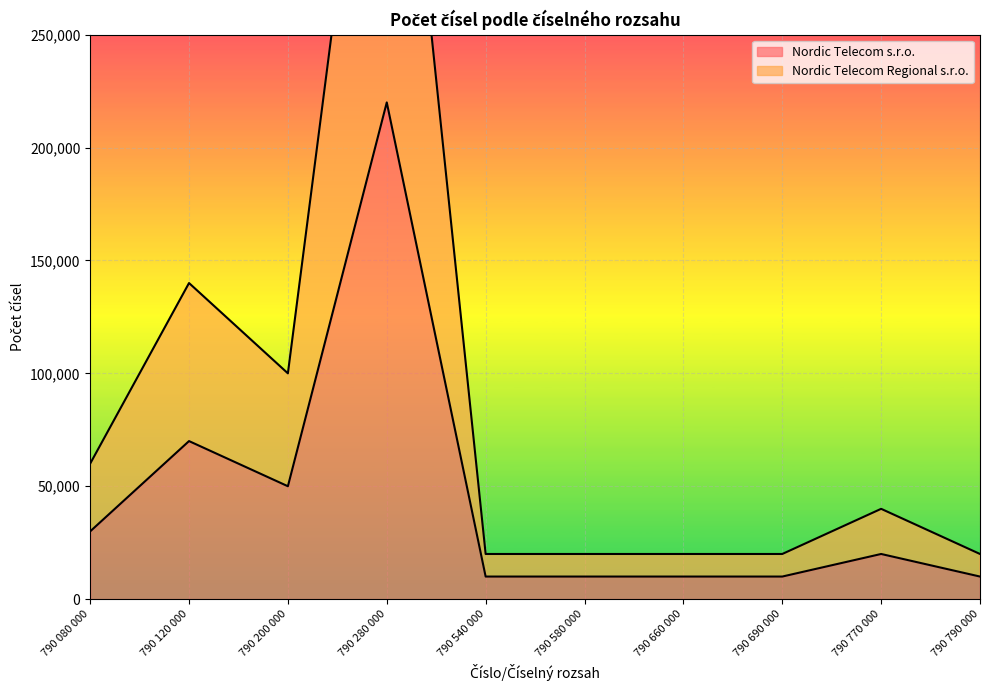

In Nordic Telecom s.r.o., how many points are higher than both neighbors (excluding endpoints)?

3